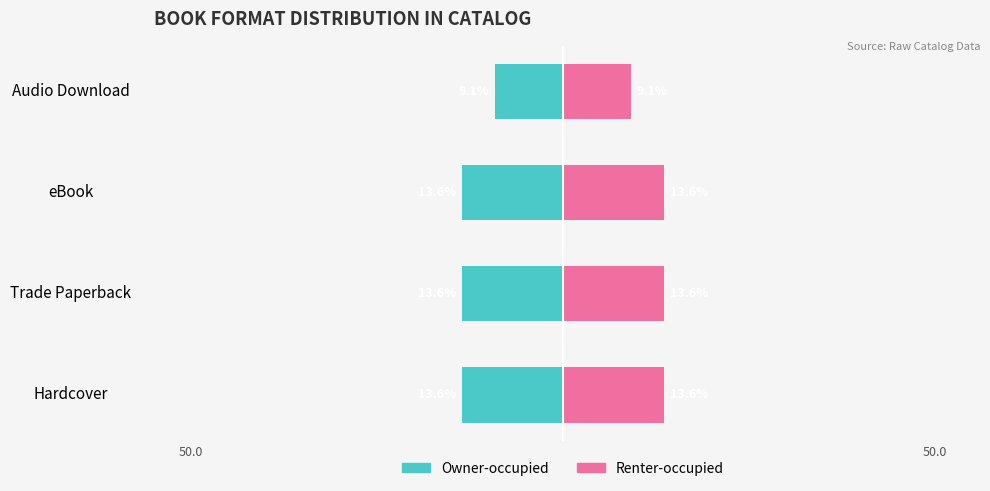

The value of Renter-occupied at Audio Download is 9.1. True or false?

True